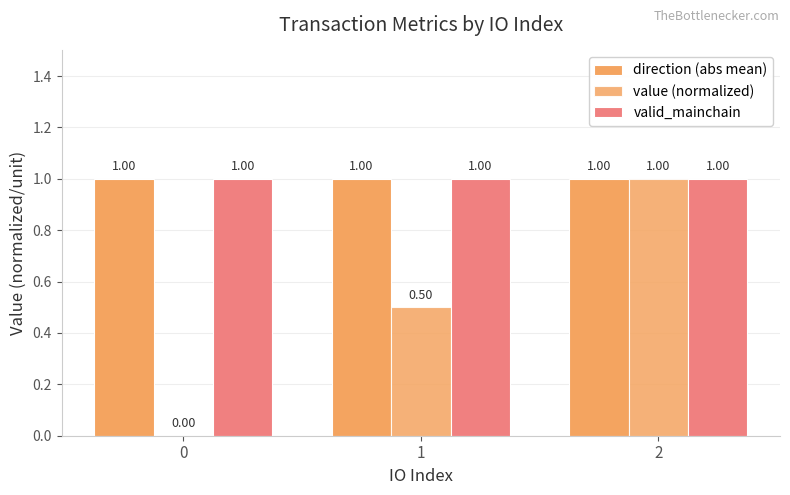

Rank the categories by valid_mainchain value from highest to lowest.

0, 1, 2